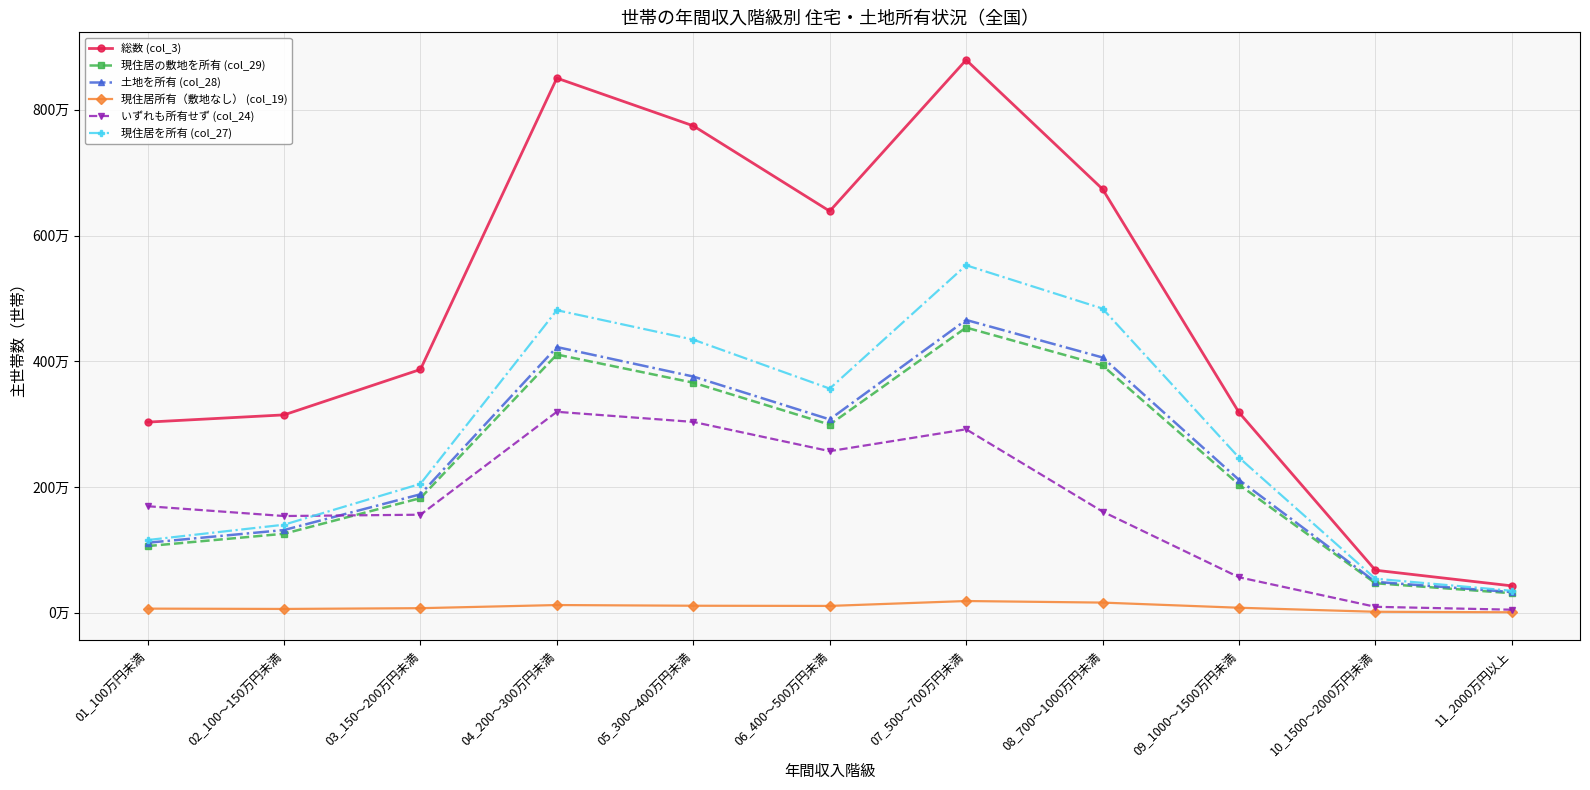

What are all the series names shown in the legend?

総数 (col_3), 現住居の敷地を所有 (col_29), 土地を所有 (col_28), 現住居所有（敷地なし） (col_19), いずれも所有せず (col_24), 現住居を所有 (col_27)